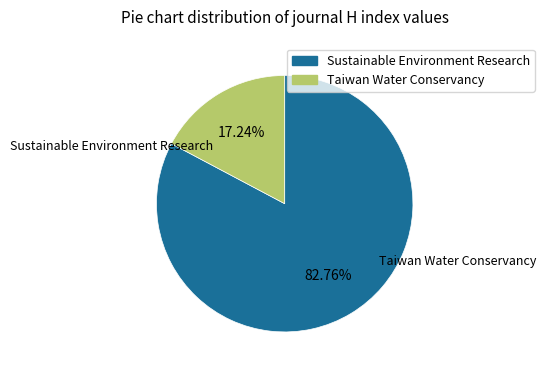

Is there any slice that represents more than half of the pie?

Yes